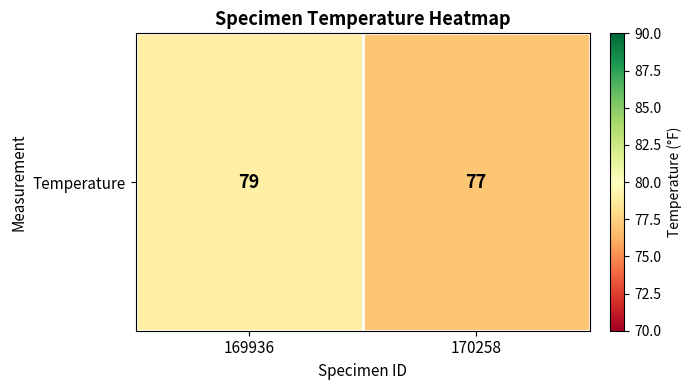

Reading right to left, what are all the values shown in this chart?

77	79